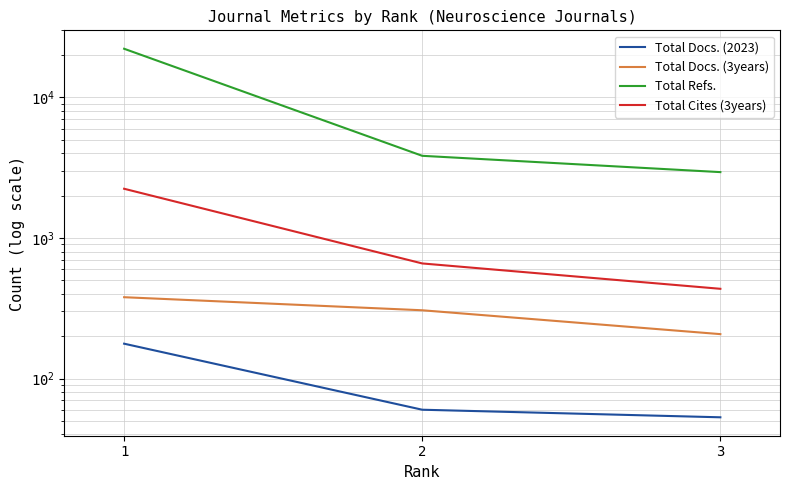

What is the value of the Total Refs. point at the 2nd from the left?

3843